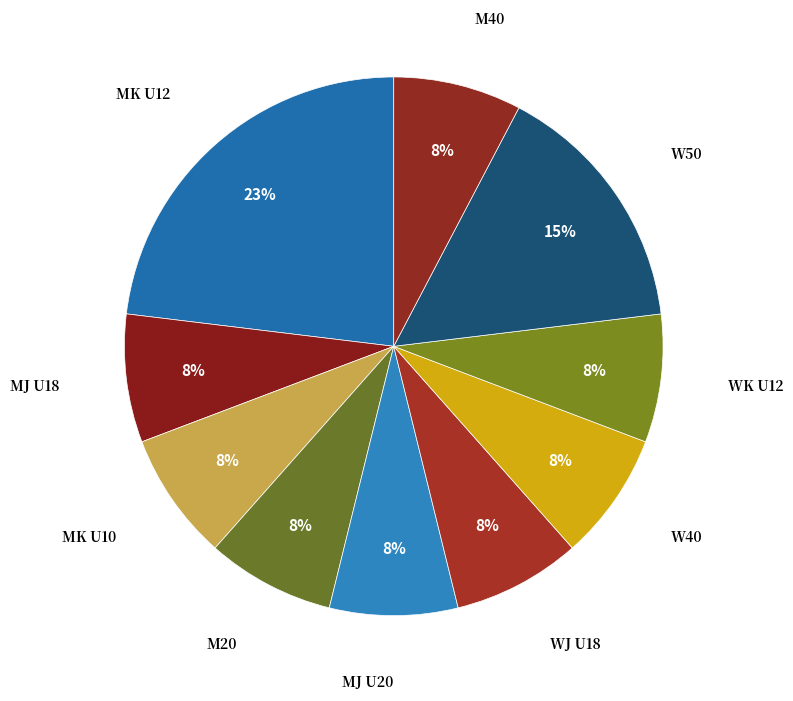

What is the smallest slice in the pie chart?

MJ U18